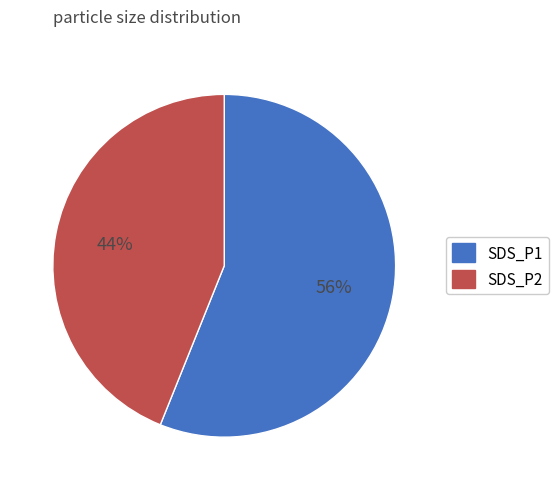

What percentage is the SDS_P2 slice, to the nearest percent?

44%